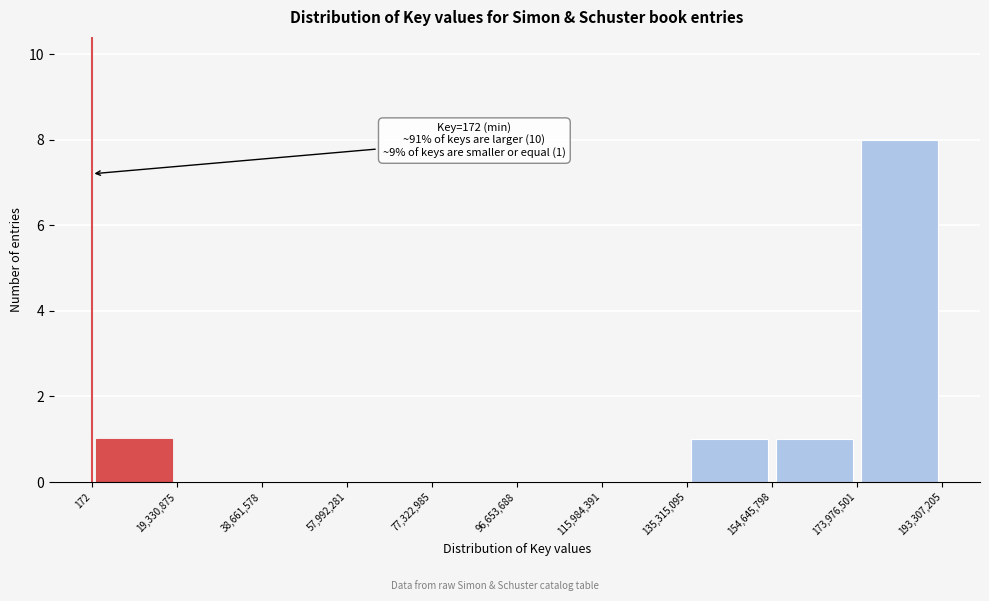

Over which range of the x-axis is the bar tallest?

173,976,501 to 193,307,205